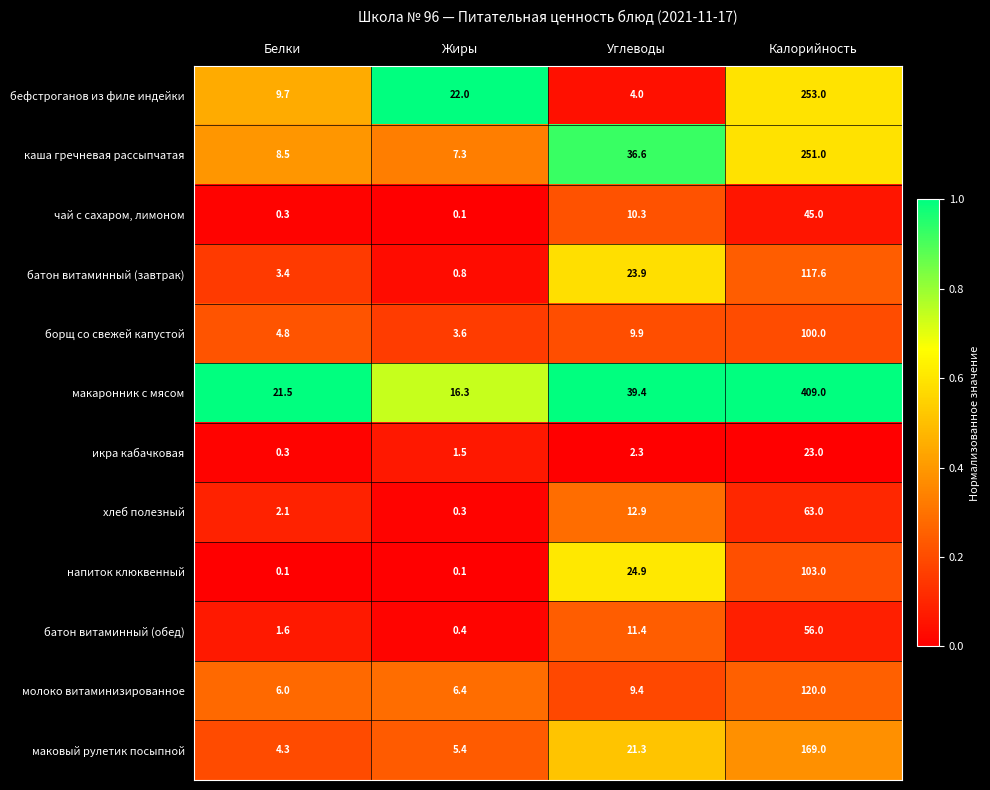

Between Жиры and Калорийность, which series saw the biggest shift?

макаронник с мясом